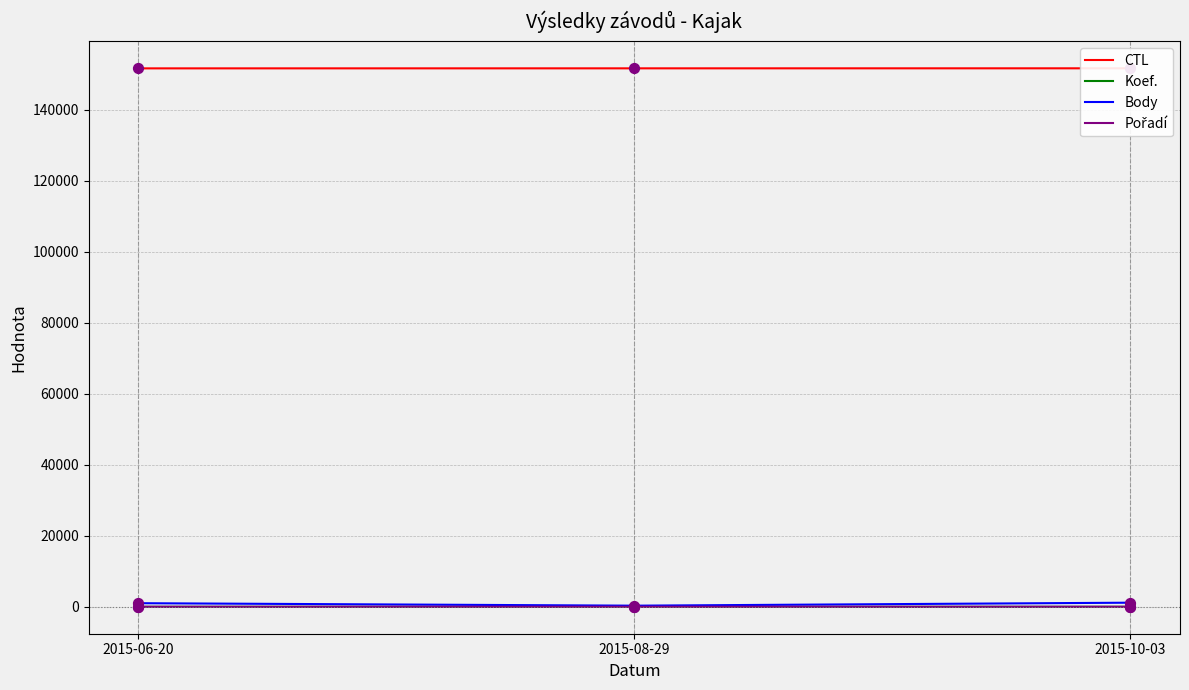

At which category is the sum across all series the highest?

2015-10-03